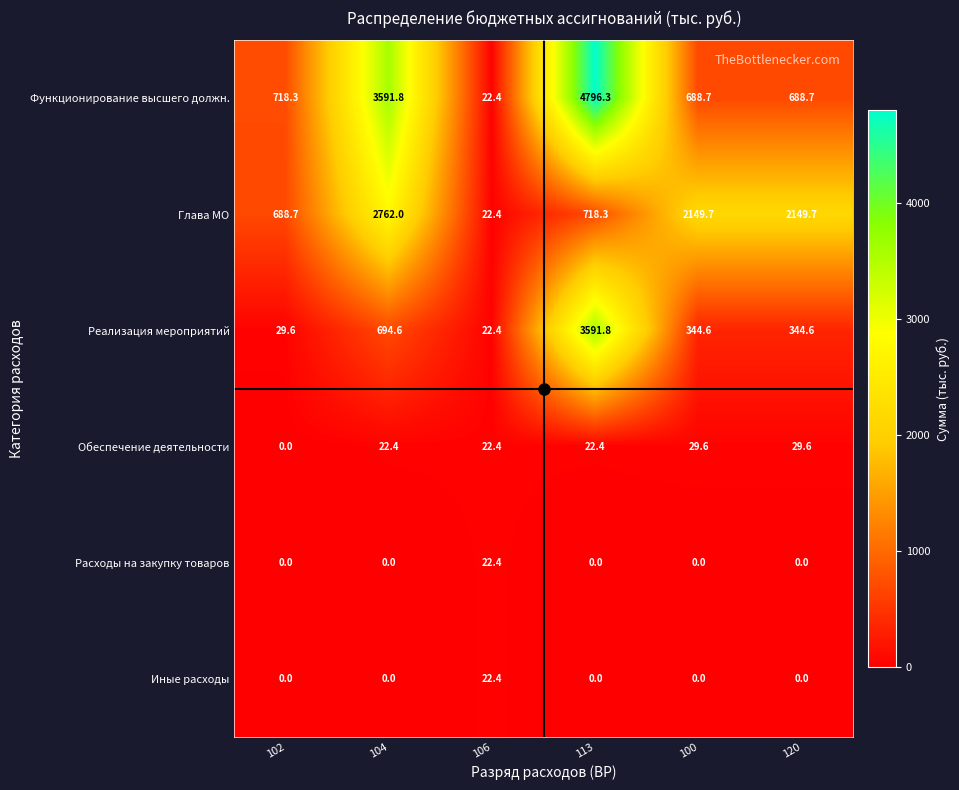

How many series are shown in this chart?

6